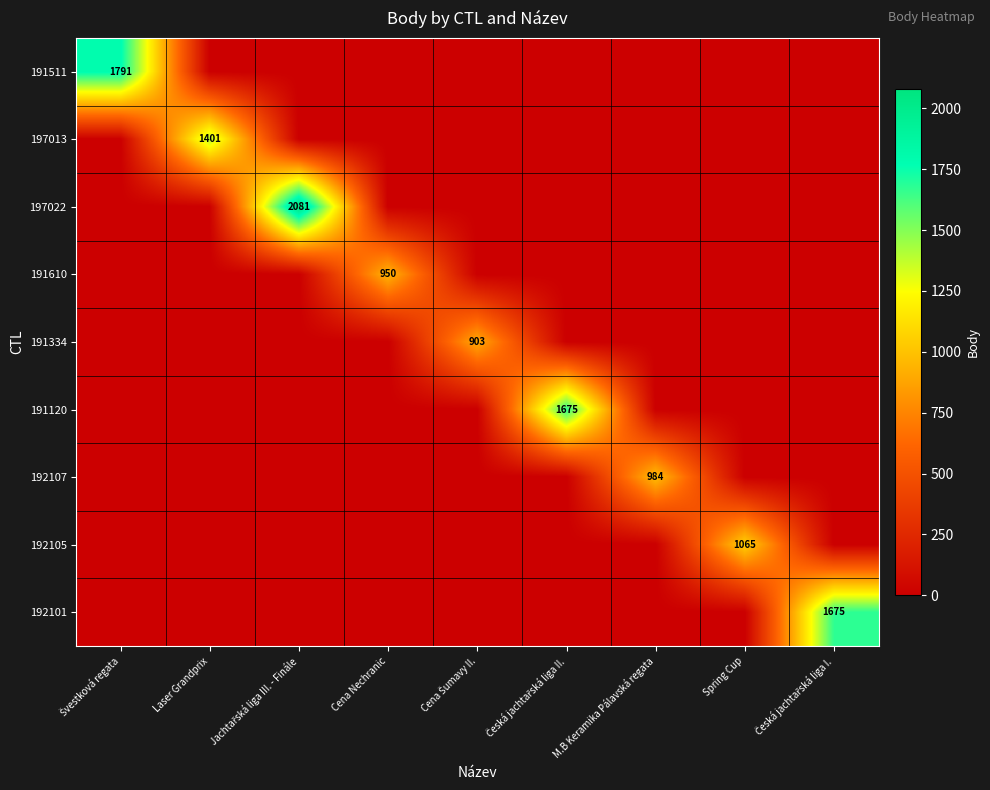

What is the total value across all series at M.B Keramika Pálavská regata?

984